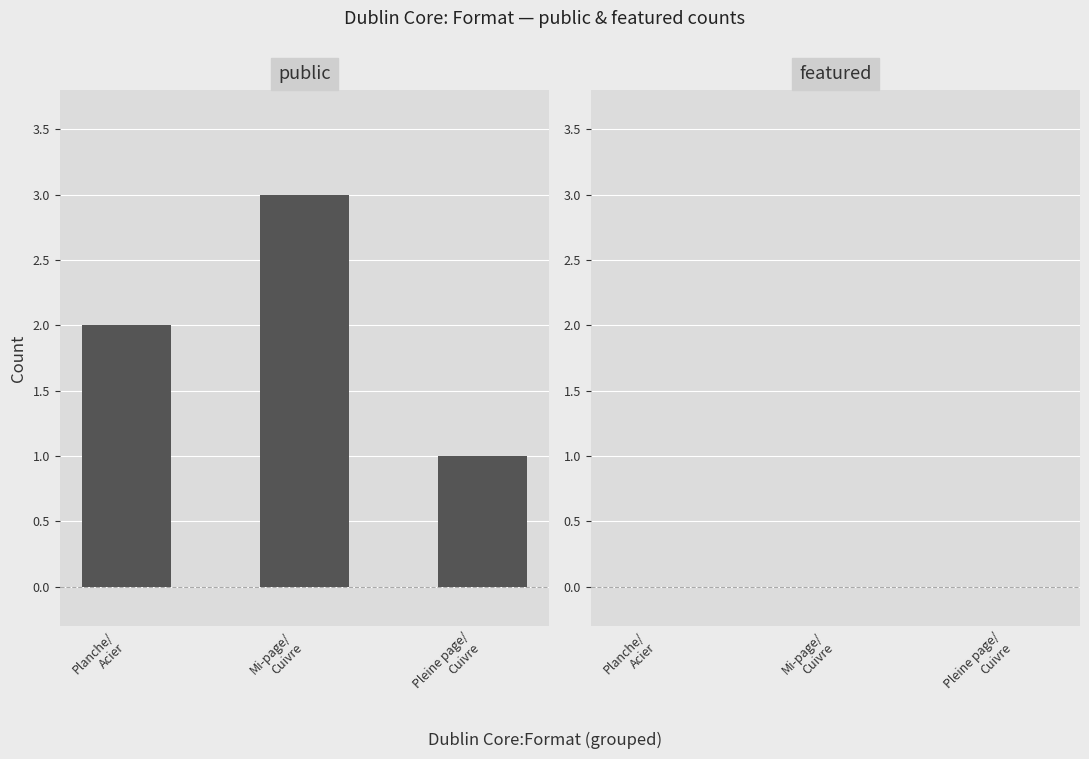

What is the greatest value displayed?

3